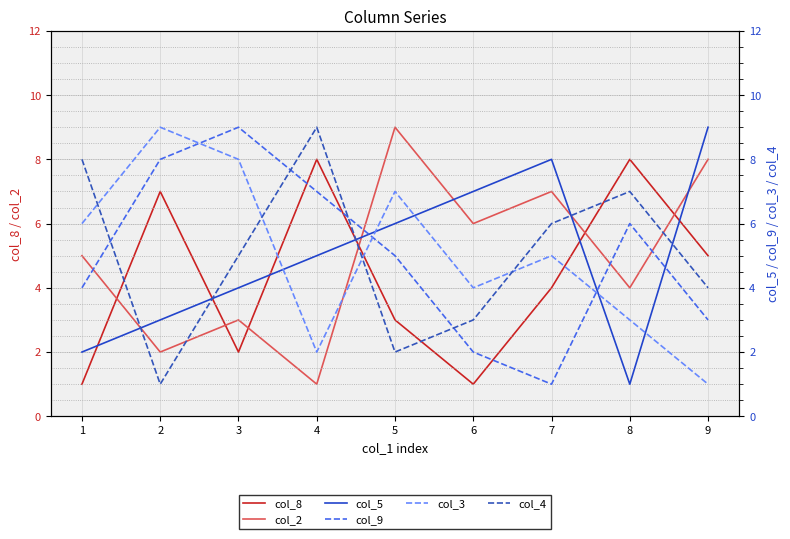

What is the value of the col_4 point at the 8th from the left?

7